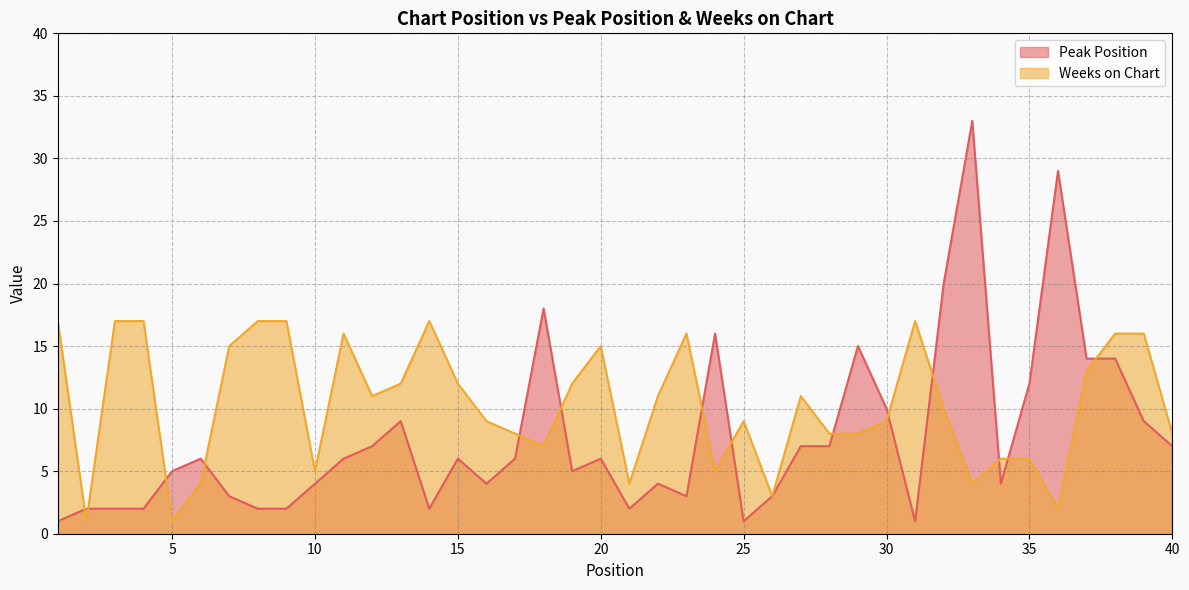

What is the value of the Weeks on Chart point at the 13th from the left?

12